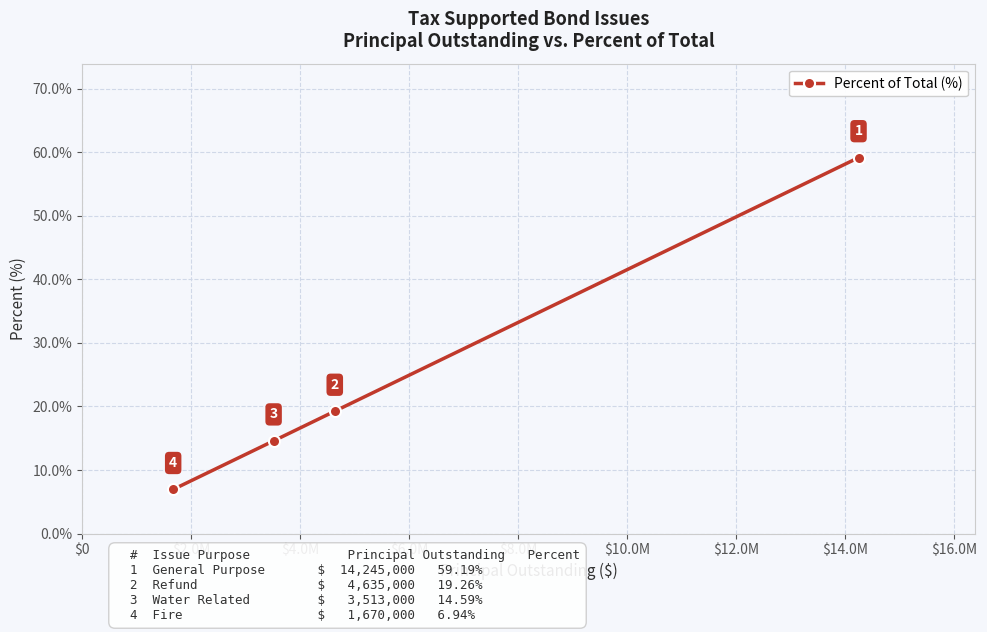

What is the maximum value shown in the chart?

59.2